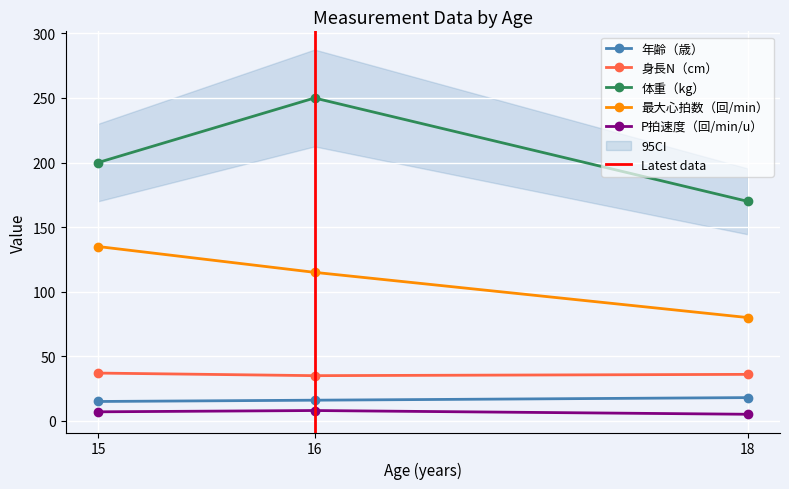

What is the sum of the 最大心拍数（回/min） values at 15 and 16?

250.0